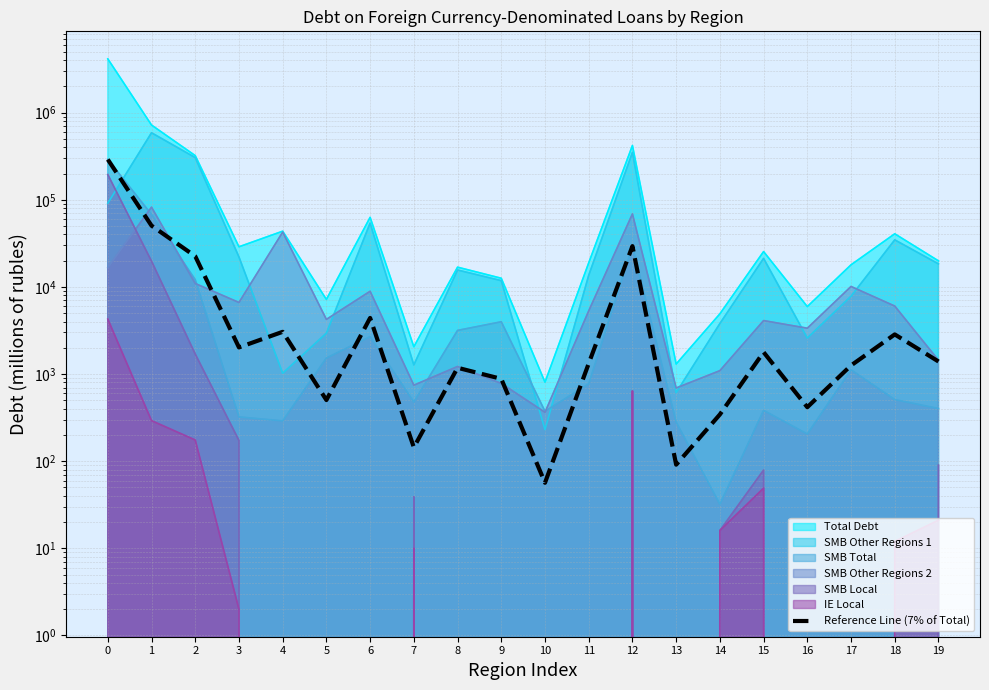

What is the maximum value shown in the chart?

290329.3